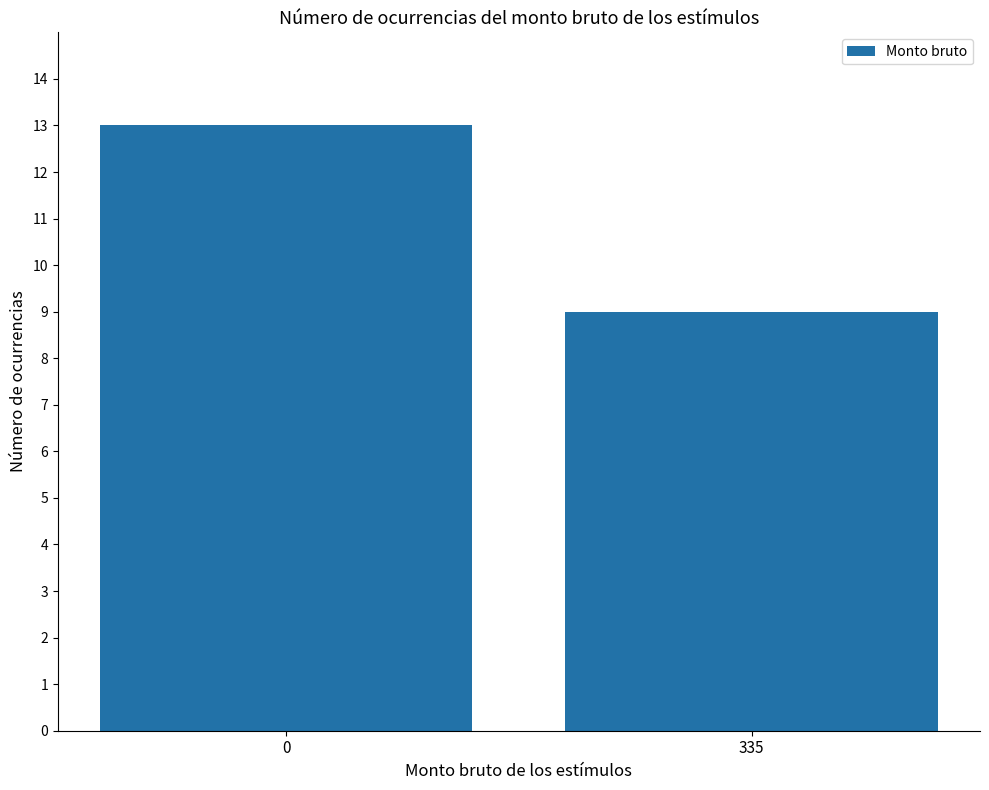

Reading right to left, transcribe all the data shown in this chart.

335=9	0=13